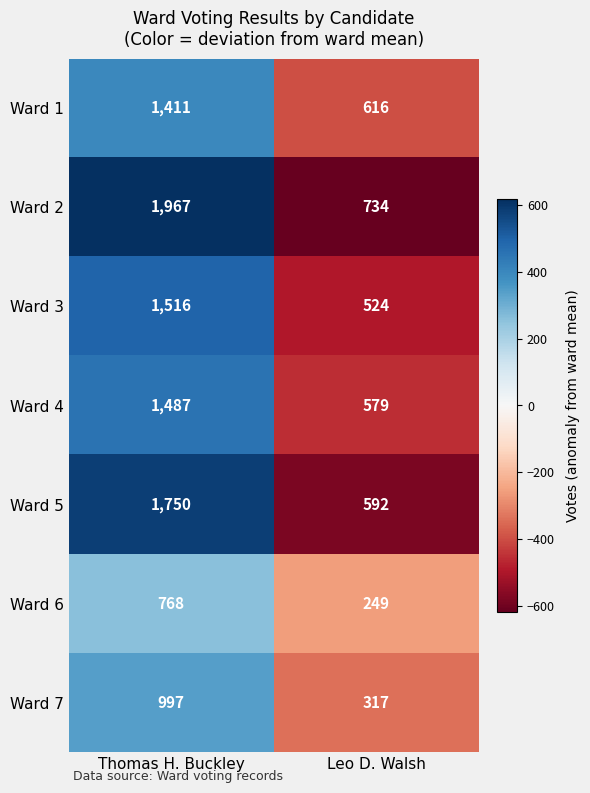

The Ward 7 series shows 1531 at Thomas H. Buckley. True or false?

False